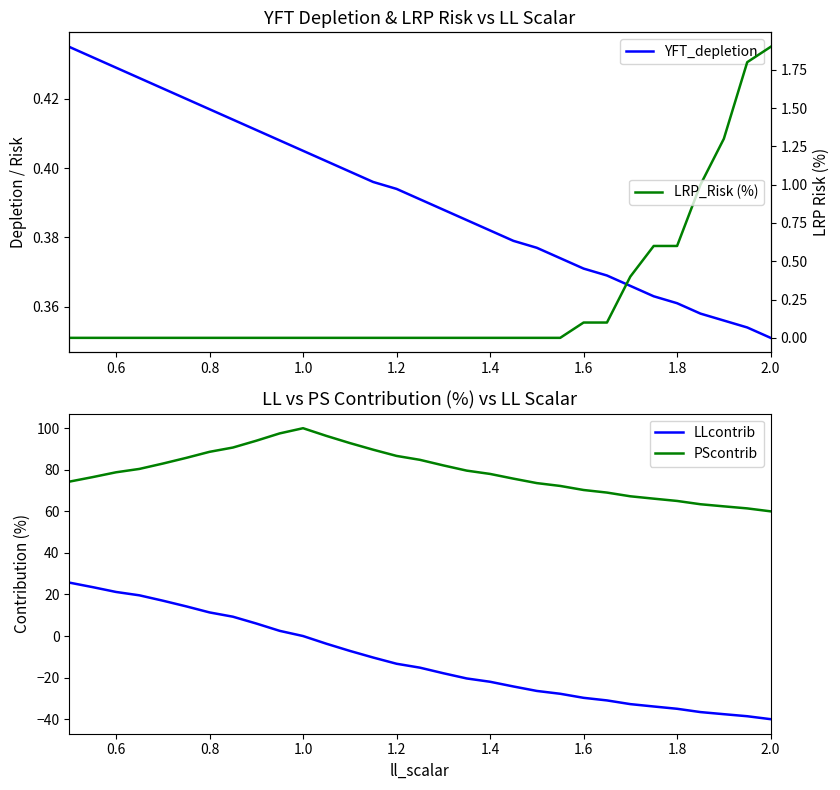

What is the lowest value of the LLcontrib series?

-40.0